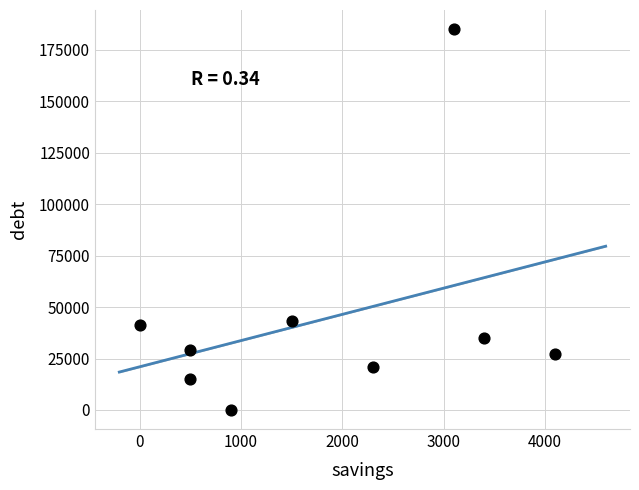

What is the range of X values (max minus min)?

4100